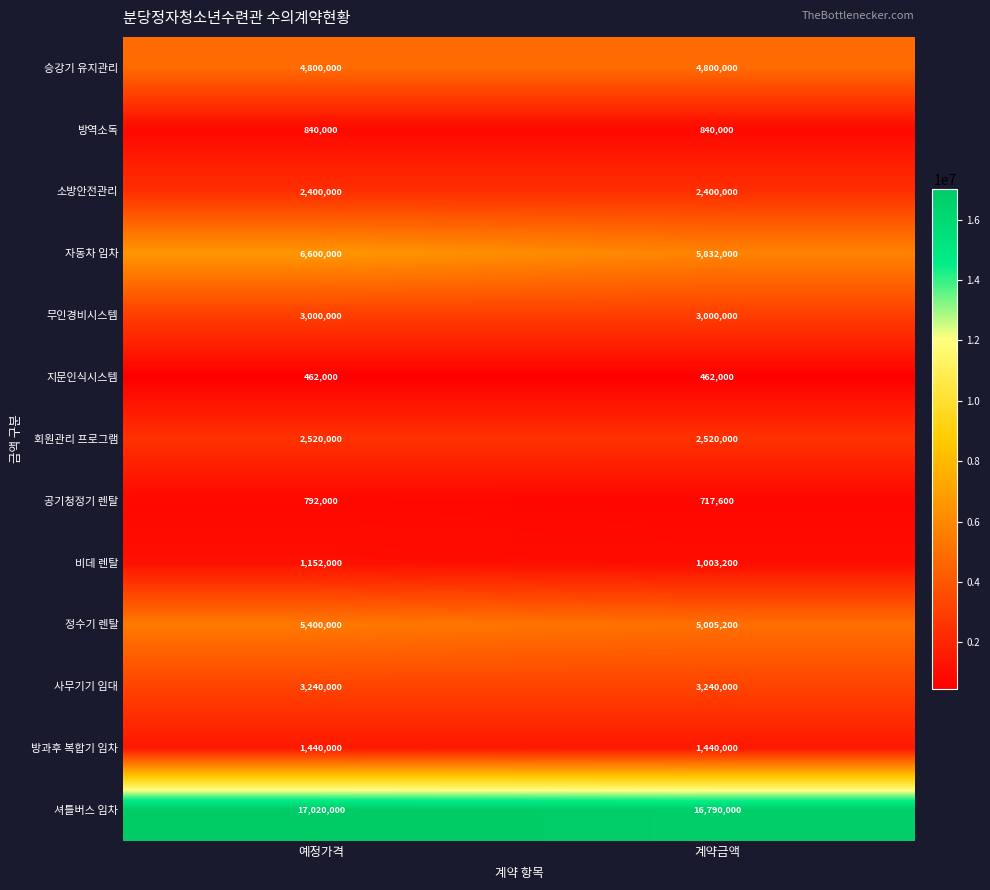

Reading left to right, list all the values displayed in this chart.

승강기 유지관리: 예정가격=4800000	계약금액=4800000
방역소독: 예정가격=840000	계약금액=840000
소방안전관리: 예정가격=2400000	계약금액=2400000
자동차 임차: 예정가격=6600000	계약금액=5832000
무인경비시스템: 예정가격=3000000	계약금액=3000000
지문인식시스템: 예정가격=462000	계약금액=462000
회원관리 프로그램: 예정가격=2520000	계약금액=2520000
공기청정기 렌탈: 예정가격=792000	계약금액=717600
비데 렌탈: 예정가격=1152000	계약금액=1003200
정수기 렌탈: 예정가격=5400000	계약금액=5005200
사무기기 임대: 예정가격=3240000	계약금액=3240000
방과후 복합기 임차: 예정가격=1440000	계약금액=1440000
셔틀버스 임차: 예정가격=17020000	계약금액=16790000